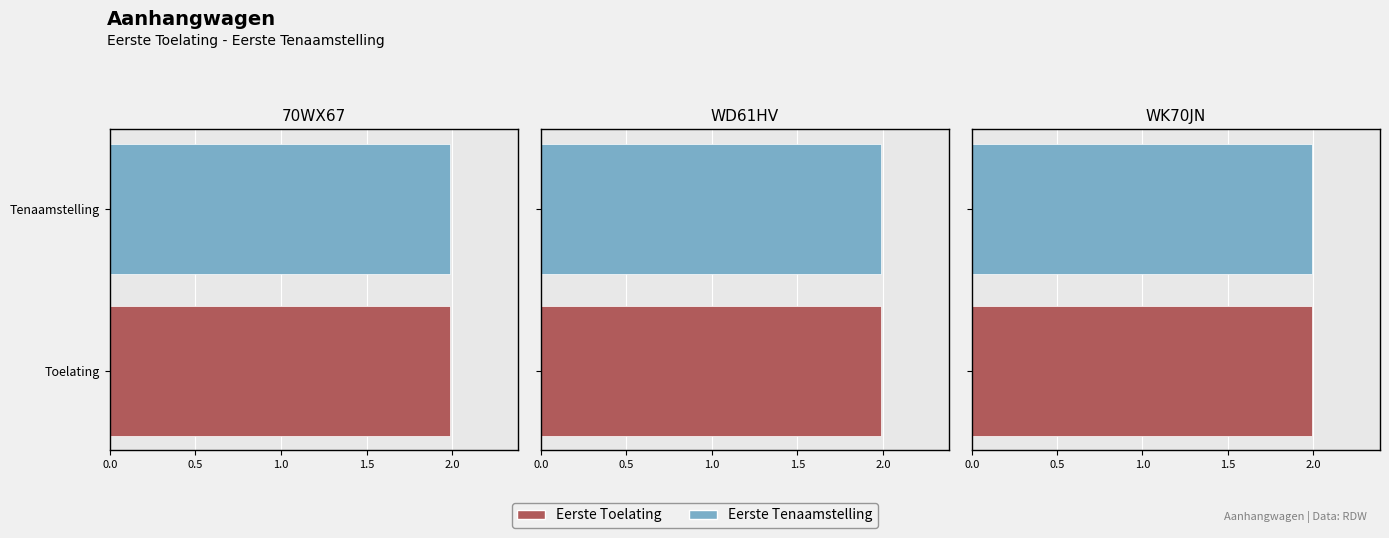

Does the chart contain stacked bars?

No